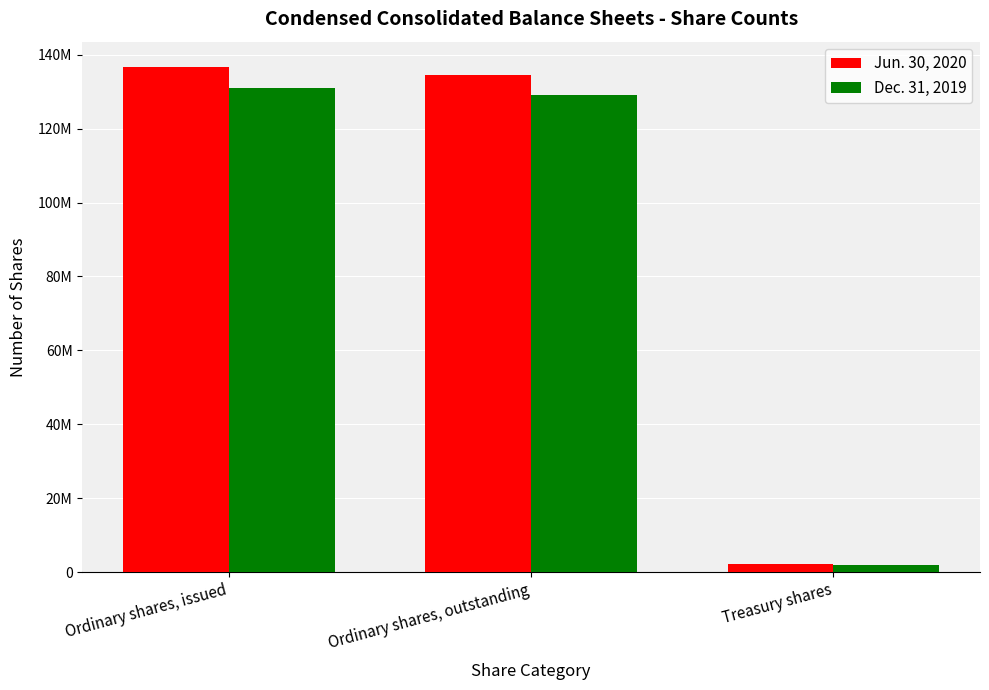

What is the label of the 2nd bar from the right?

Ordinary shares, outstanding